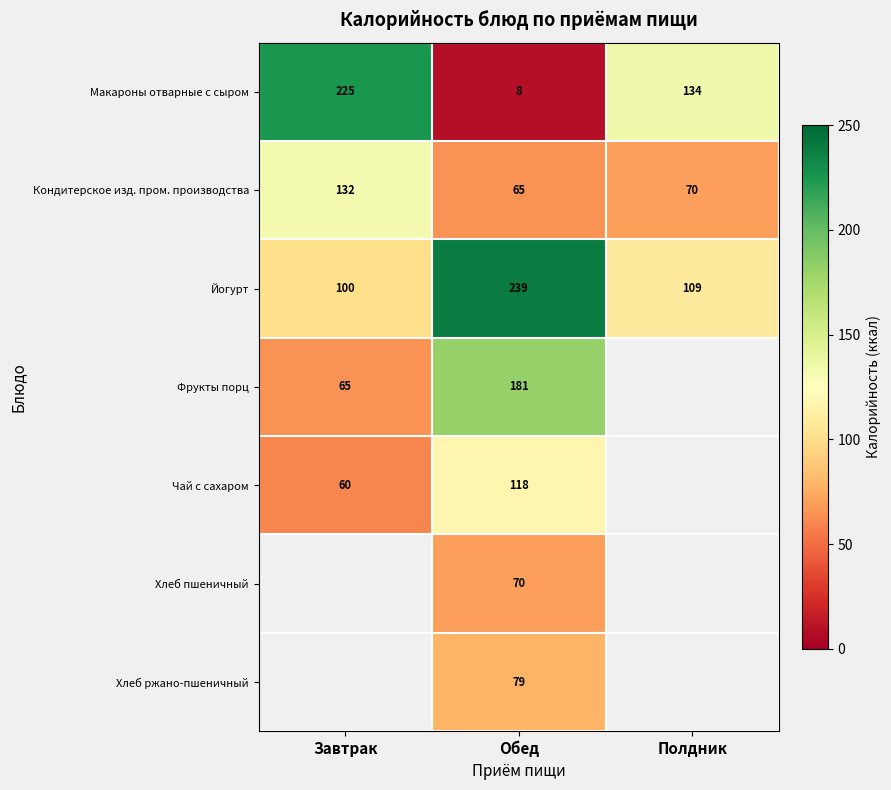

Rank the categories by Макароны отварные с сыром value from highest to lowest.

Завтрак, Полдник, Обед